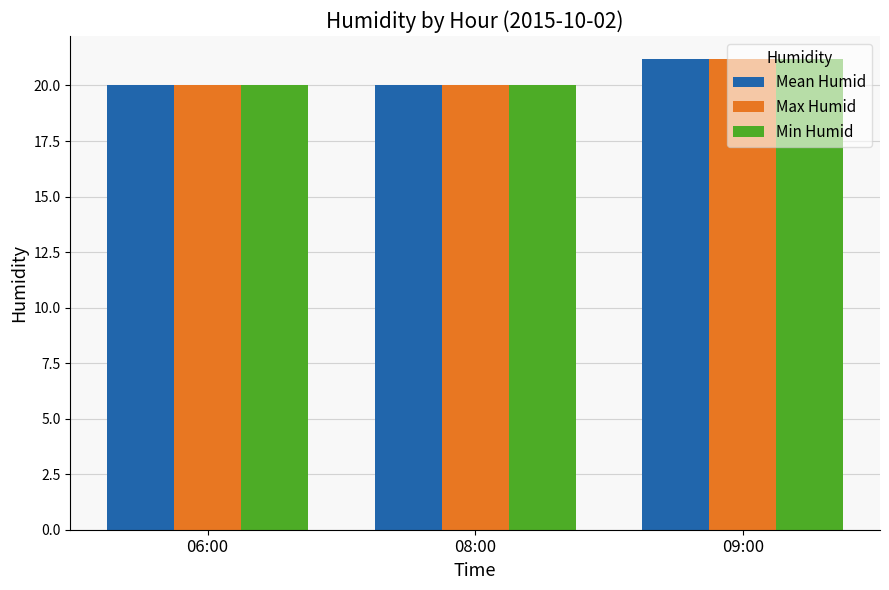

What is the minimum value for Mean Humid?

20.0